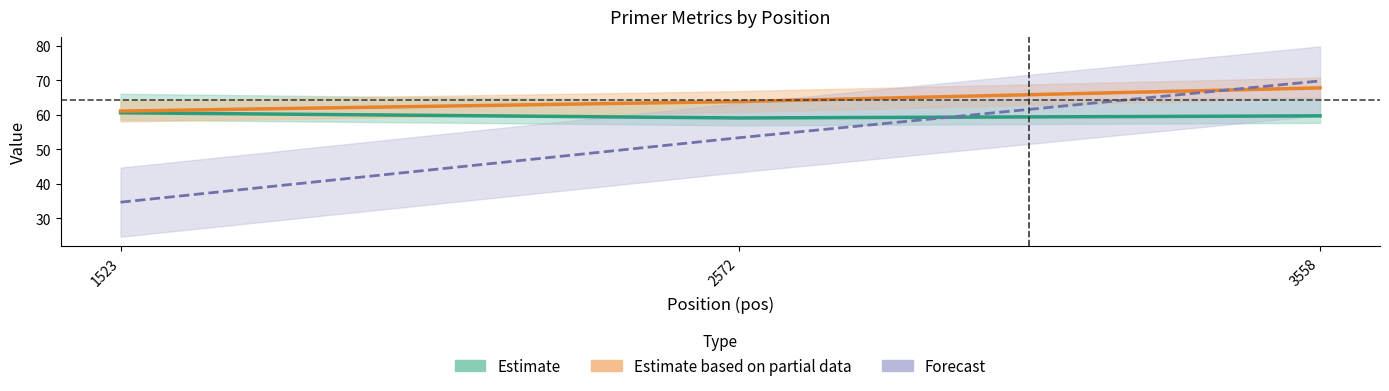

Where is MSA.pos nearest to the value 52?

2572